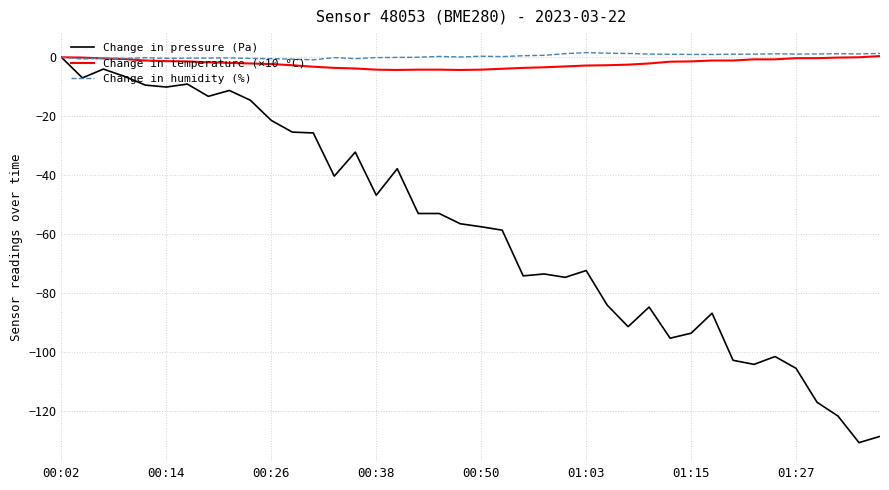

What is the average value of the Change in temperature (×10 °C) series?

-2.1